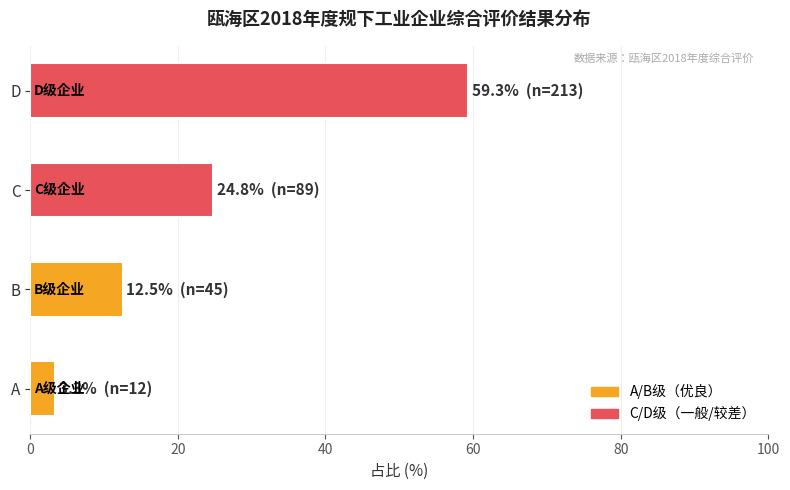

Reading top to bottom, what are all the values shown in this chart?

D=59.3	C=24.8	B=12.5	A=3.3